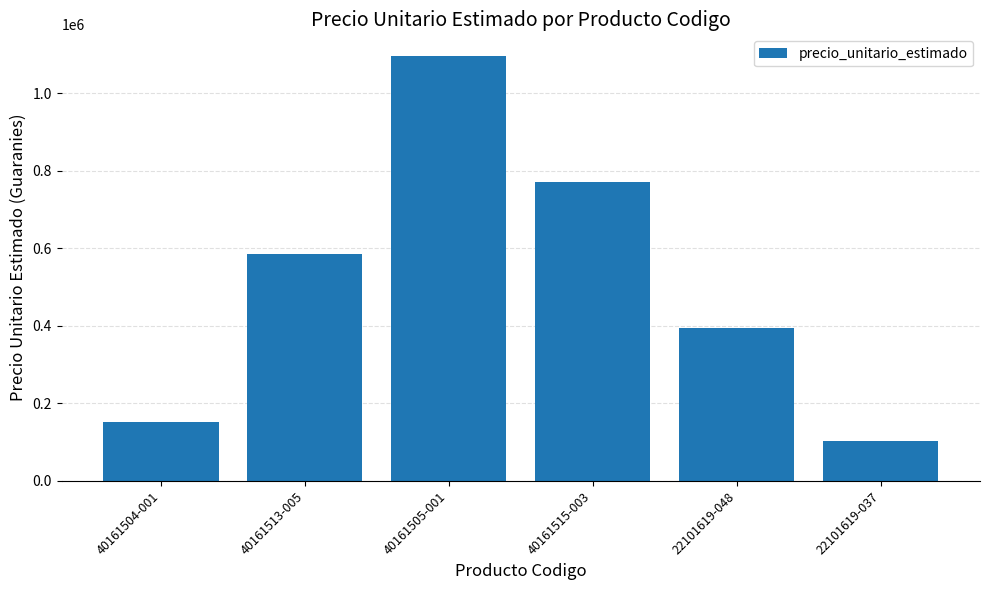

Rank the categories by value from lowest to highest.

22101619-037, 40161504-001, 22101619-048, 40161513-005, 40161515-003, 40161505-001